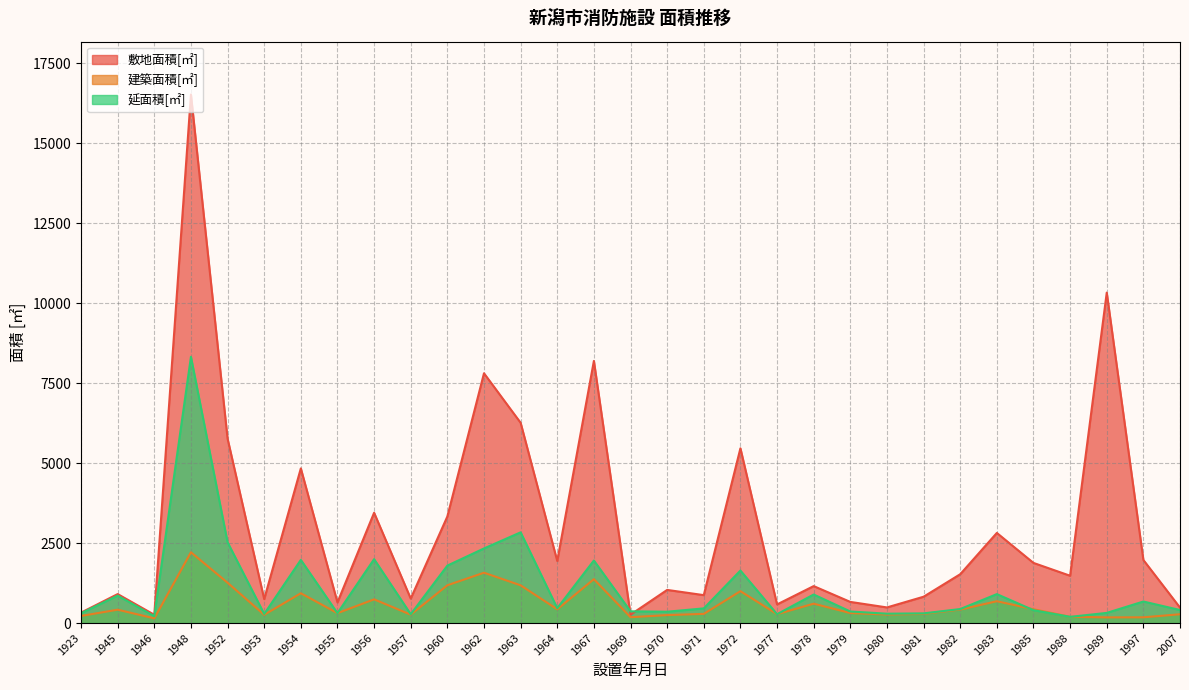

At which label is 敷地面積[㎡] closest to 8390?

1967